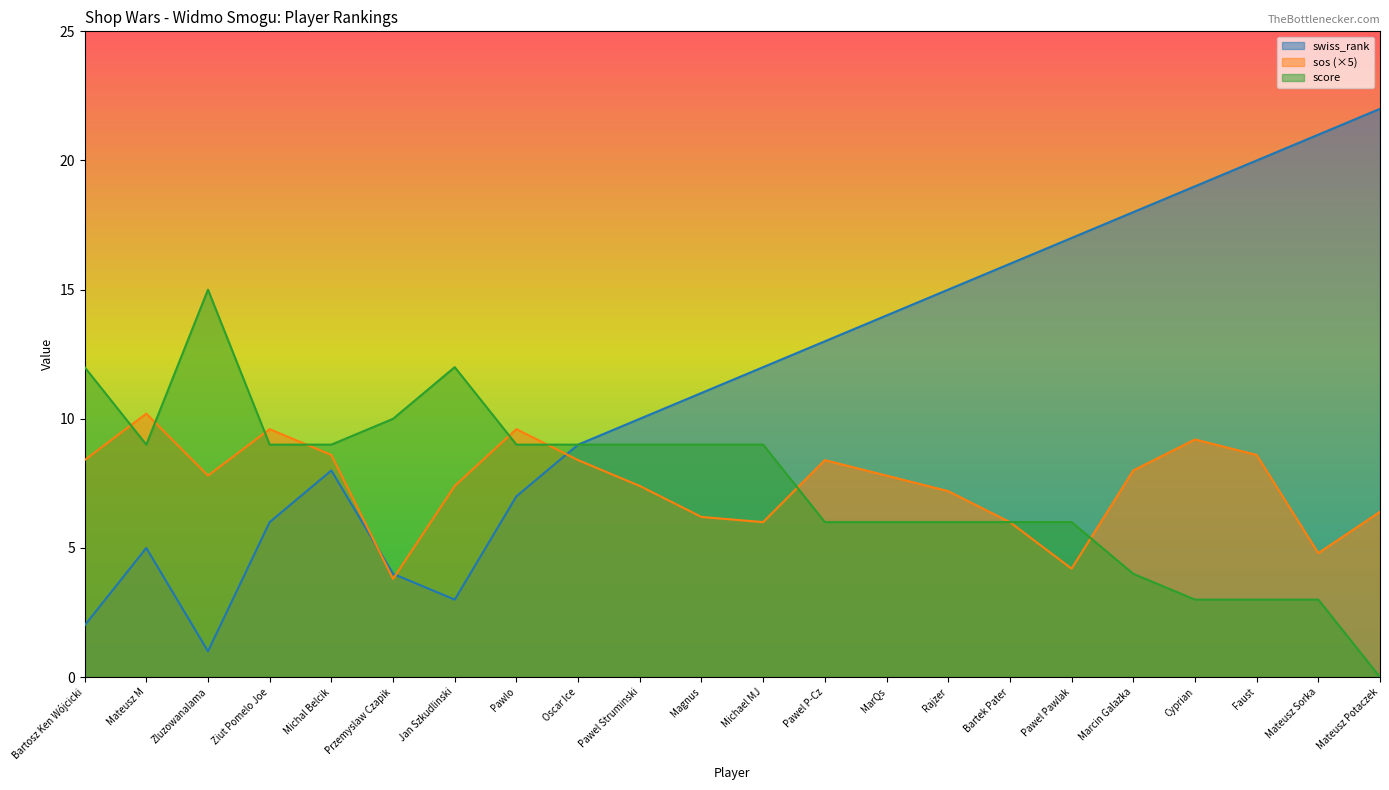

Which series has the largest total across all categories?

swiss_rank